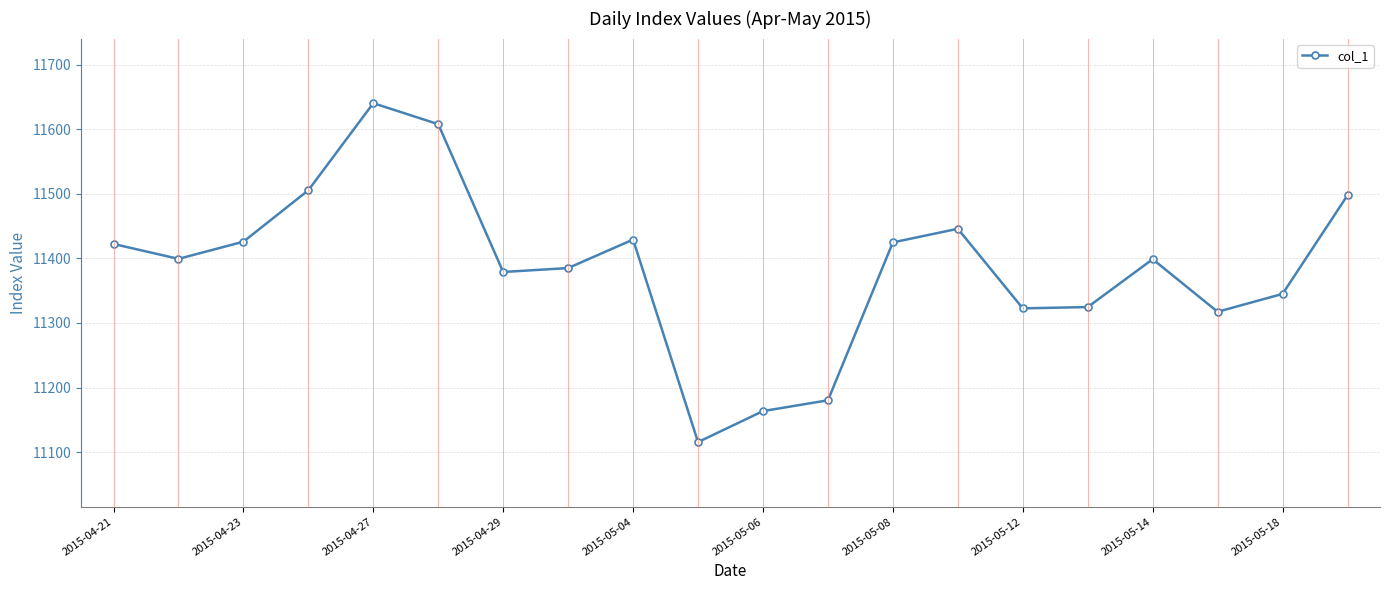

What is the minimum value shown in the chart?

11115.6